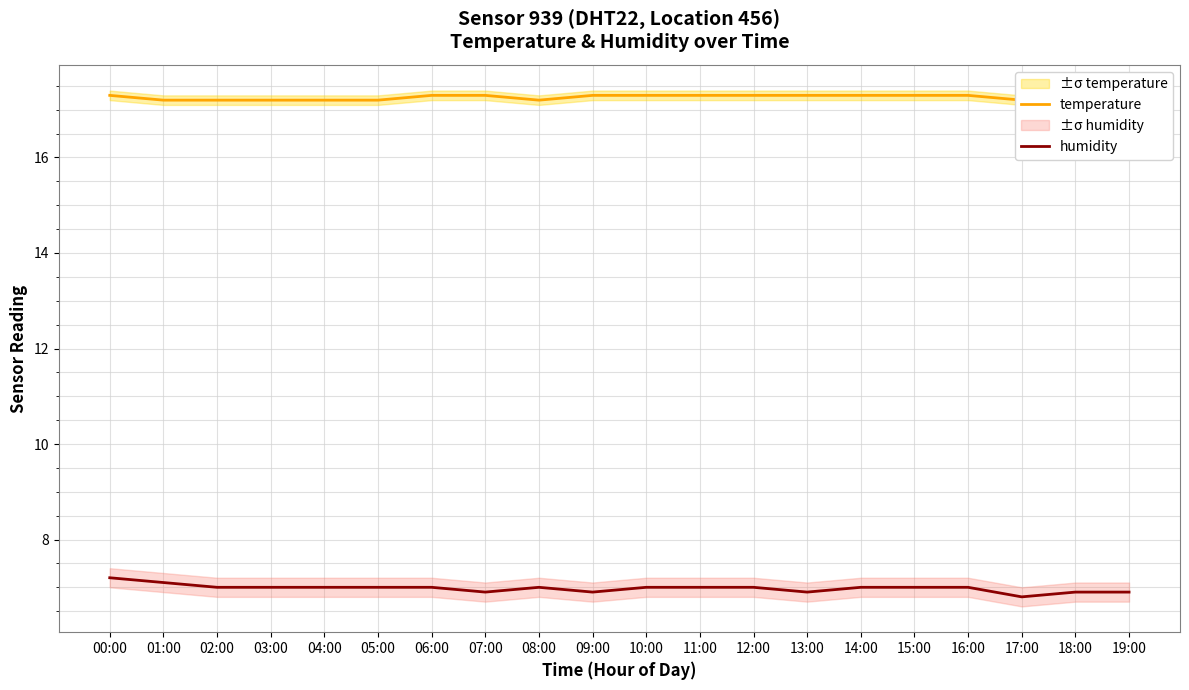

Reading left to right, transcribe all the data shown in this chart.

temperature: 17.3	17.2	17.2	17.2	17.2	17.2	17.3	17.3	17.2	17.3	17.3	17.3	17.3	17.3	17.3	17.3	17.3	17.2	17.3	17.2
humidity: 7.2	7.1	7.0	7.0	7.0	7.0	7.0	6.9	7.0	6.9	7.0	7.0	7.0	6.9	7.0	7.0	7.0	6.8	6.9	6.9